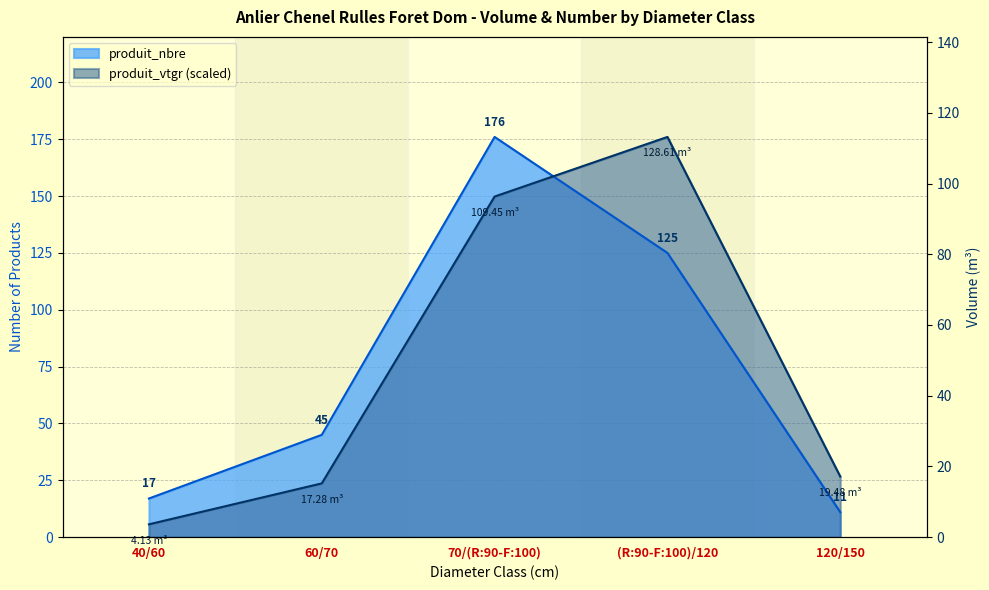

Reading left to right, transcribe all the data shown in this chart.

produit_nbre: 40/60=17.0	60/70=45.0	70/(R:90-F:100)=176.0	(R:90-F:100)/120=125.0	120/150=11.0
produit_vtgr: 40/60=5.6	60/70=23.6	70/(R:90-F:100)=149.8	(R:90-F:100)/120=176.0	120/150=26.7